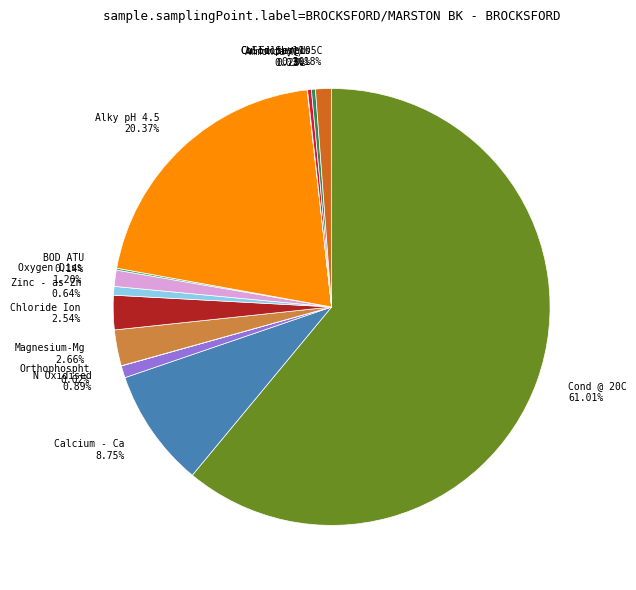

To the nearest percent, what is the average slice percentage?

7%